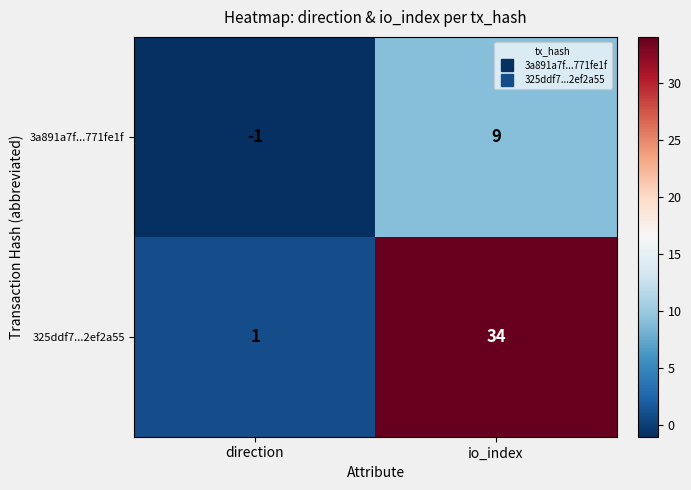

What is the average value of the 3a891a7f...771fe1f series?

4